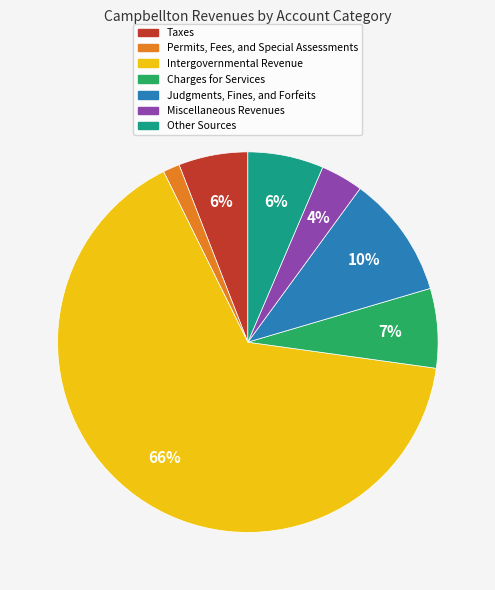

Is it true that Charges for Services is 22% of the pie?

False